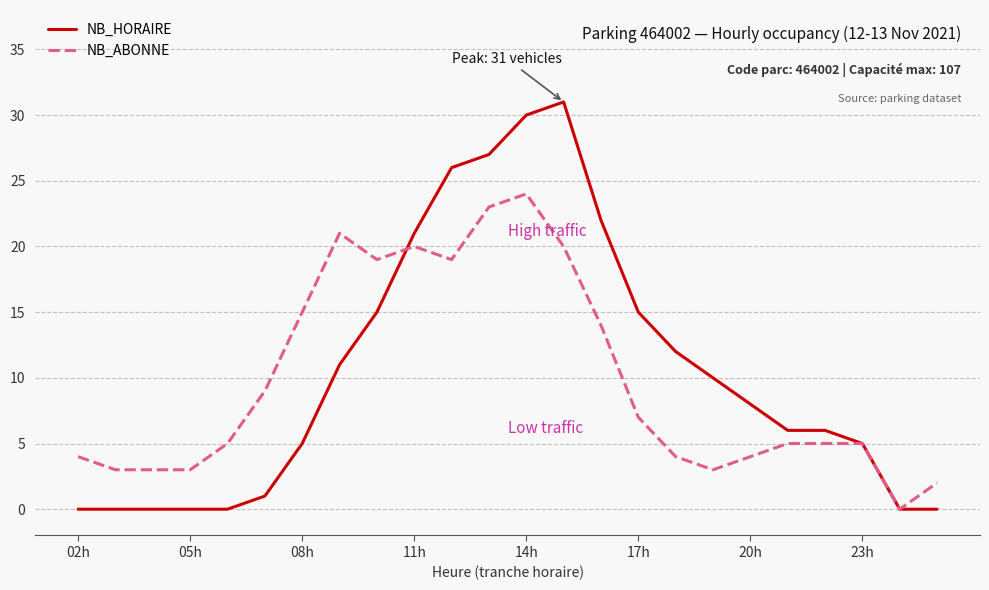

Which series has the largest range (max minus min)?

NB_HORAIRE